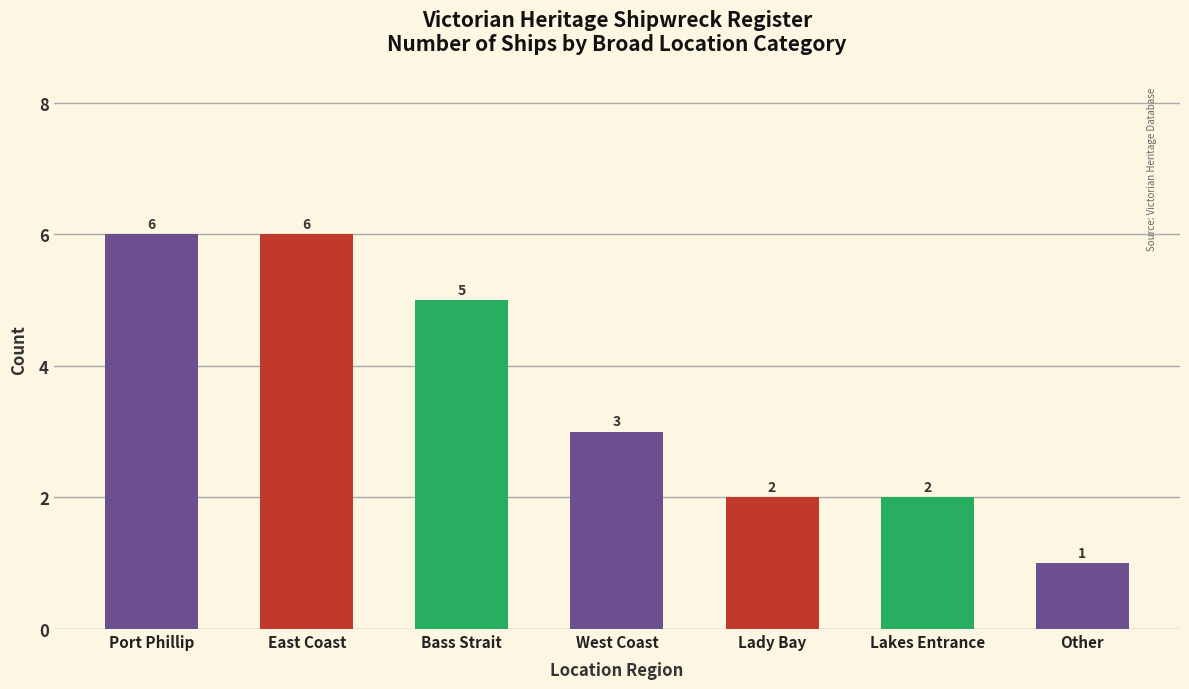

What is the label of the 3rd bar from the left?

Bass Strait